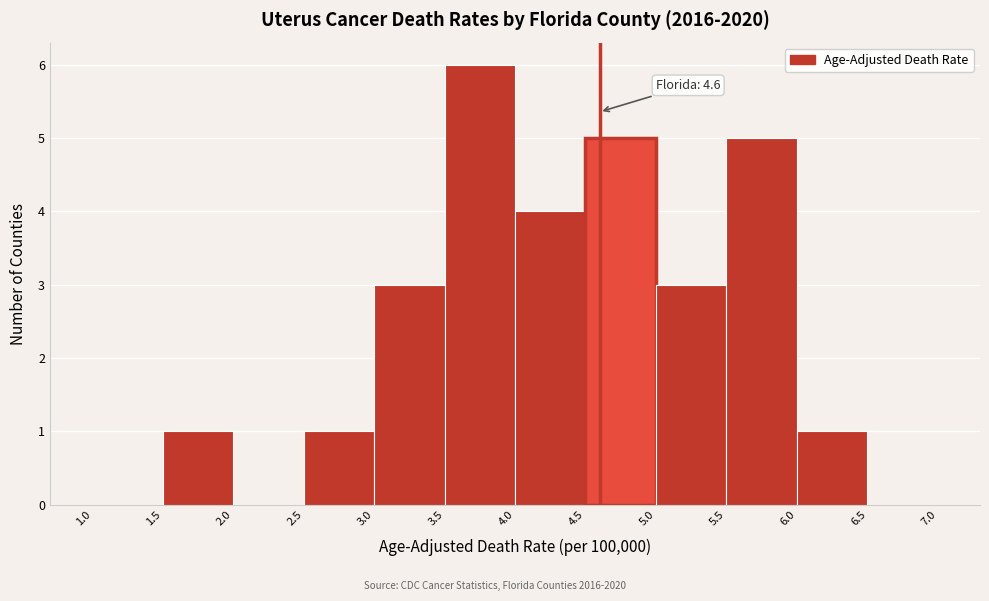

Which range on the x-axis has the tallest bar?

3.5 to 4.0